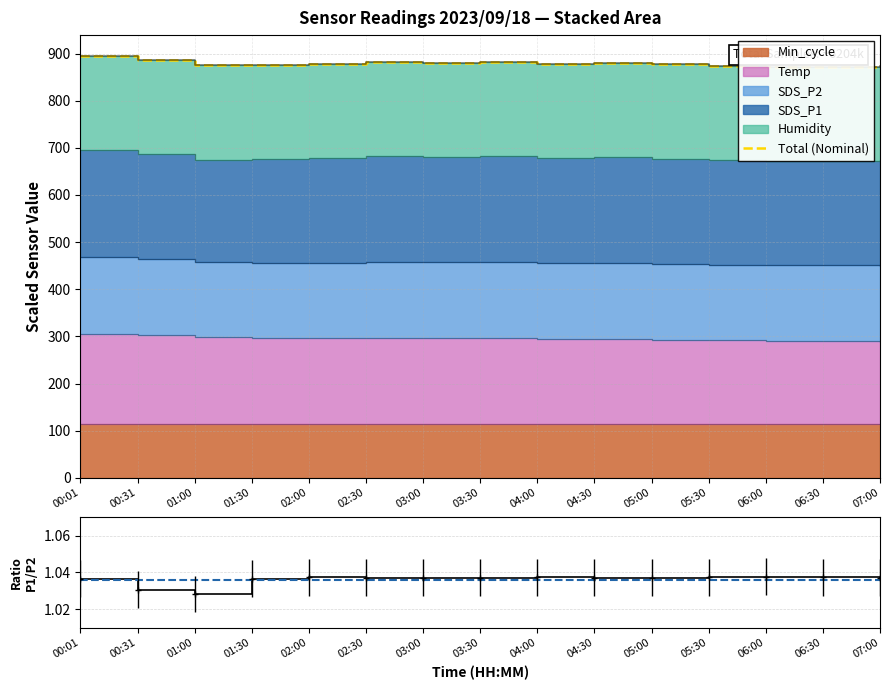

At which label is SDS_P1/SDS_P2 closest to 1?

01:00